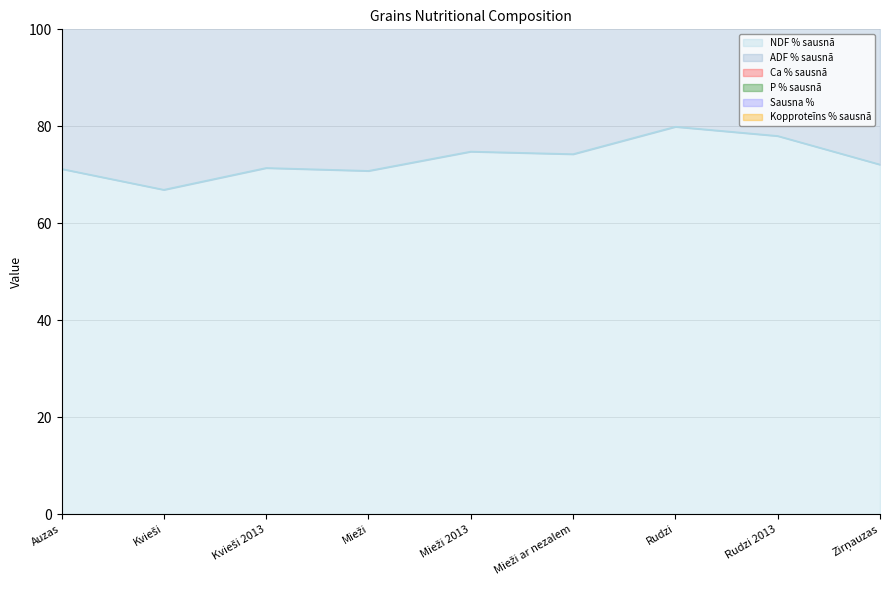

The Ca % sausnā series shows 0.1 at Mieži. True or false?

False